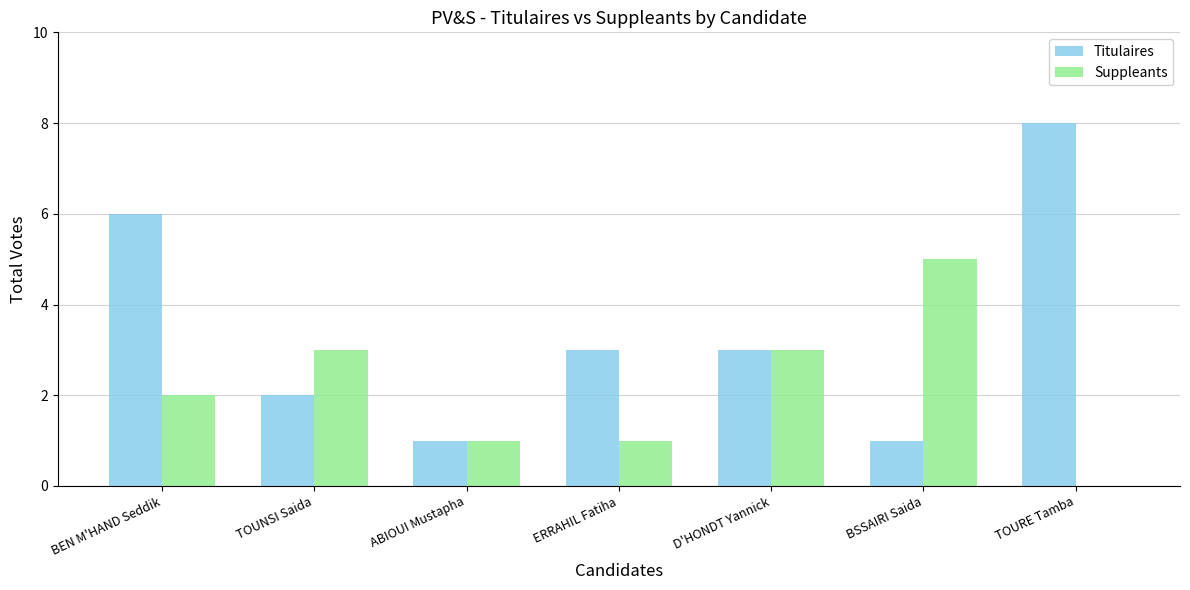

True or false: Titulaires has a value of 8 at BEN M'HAND Seddik.

False